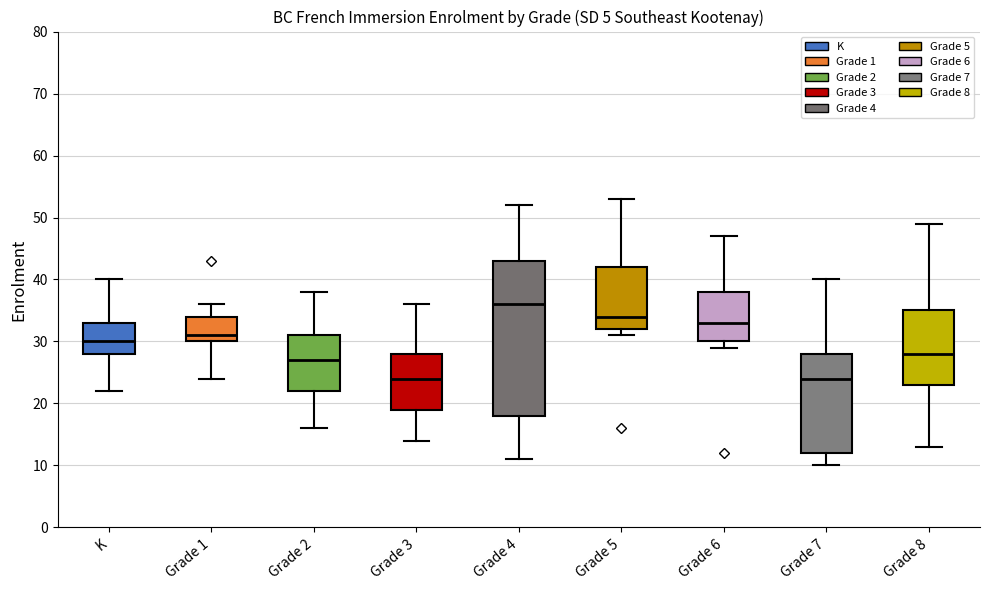

Reading left to right, read every box against the y-axis: the position of its median line, the range the box covers, and the ends of its whiskers. The values are not printed on the chart, so give them approximately, as read against the axis.

K: median 30, box 28 to 33, whiskers 22 to 40
Grade 1: median 31, box 30 to 34, whiskers 24 to 36
Grade 2: median 27, box 22 to 31, whiskers 16 to 38
Grade 3: median 24, box 19 to 28, whiskers 14 to 36
Grade 4: median 36, box 18 to 43, whiskers 11 to 52
Grade 5: median 34, box 32 to 42, whiskers 31 to 53
Grade 6: median 33, box 30 to 38, whiskers 29 to 47
Grade 7: median 24, box 12 to 28, whiskers 10 to 40
Grade 8: median 28, box 23 to 35, whiskers 13 to 49